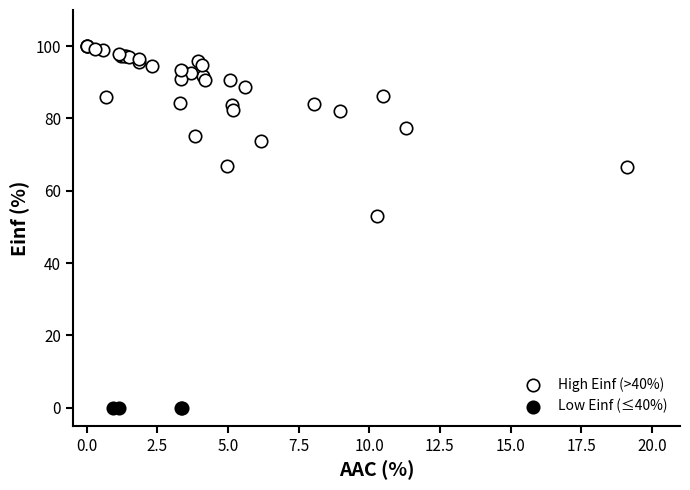

What are all the series names shown in the legend?

High Einf (>40%), Low Einf (≤40%)